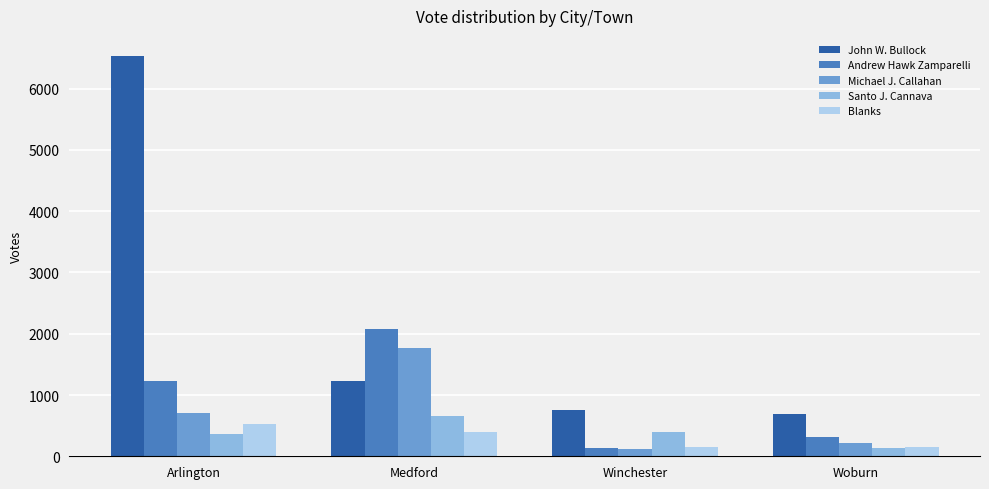

What is the difference between the highest and lowest values at Woburn?

560